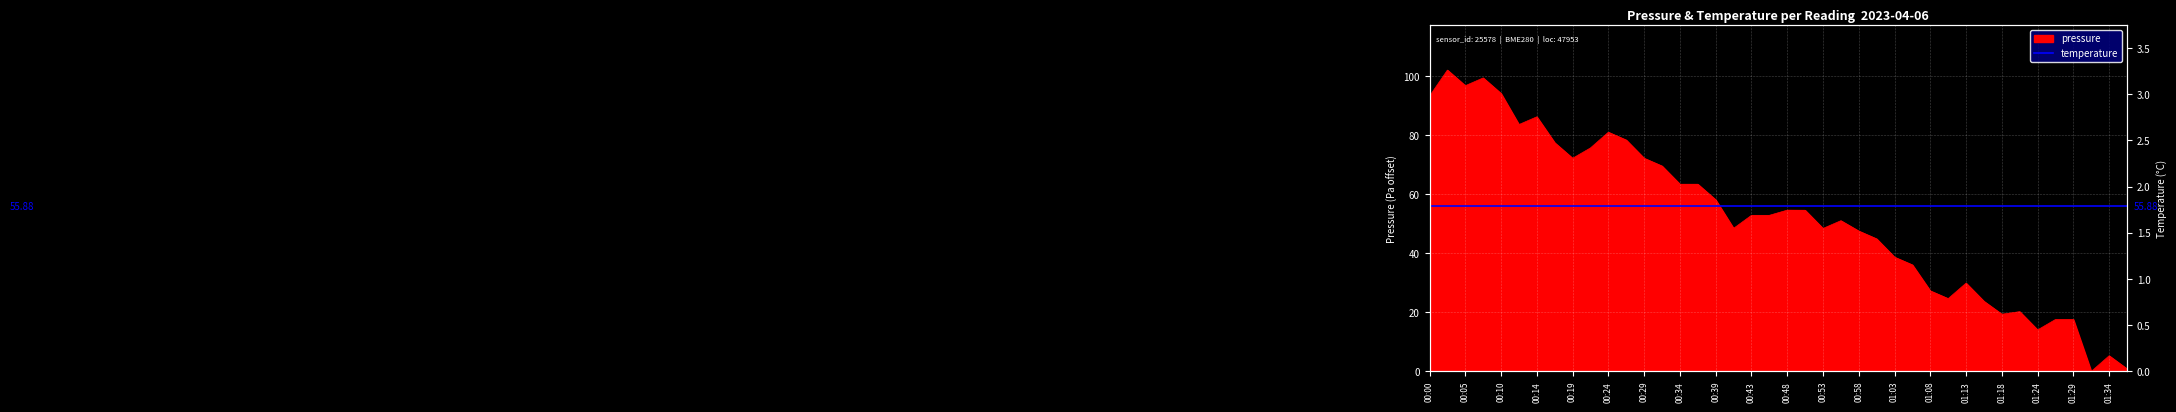

Which label corresponds to the largest value in the chart?

00:02